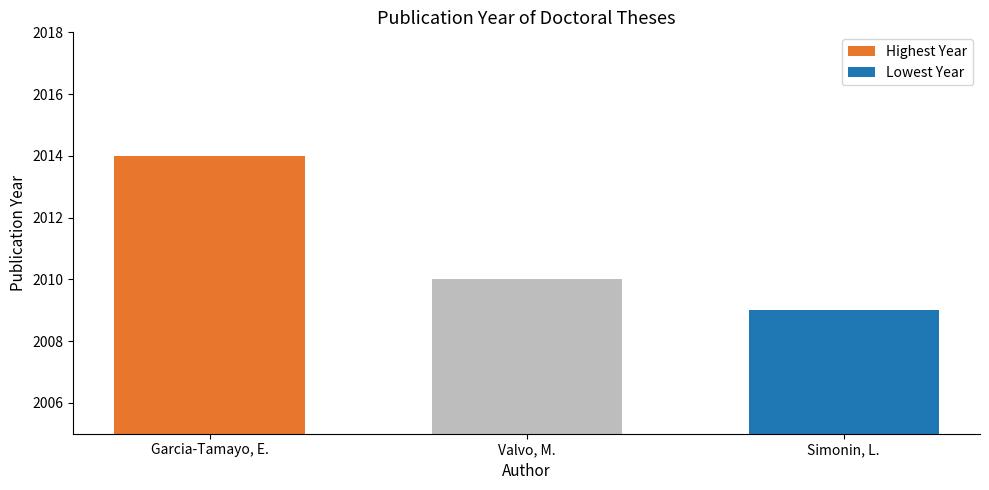

The chart shows a value of 3315 at Valvo, M.. True or false?

False